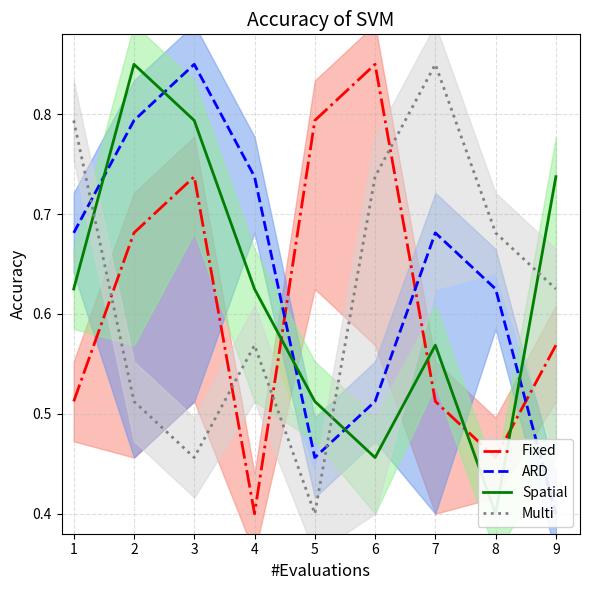

What is the value of the Spatial point at the 7th from the left?

0.6